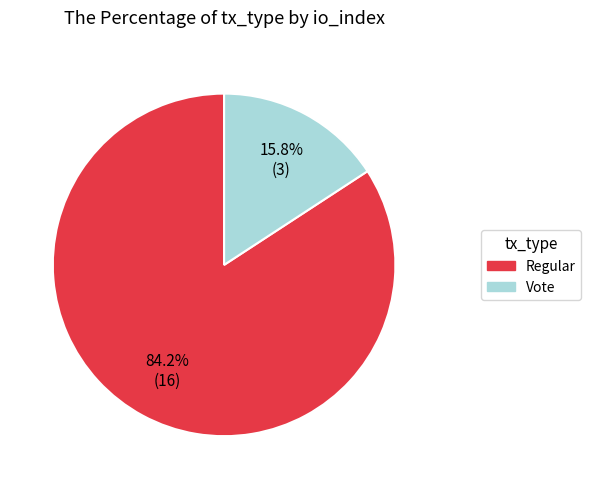

Does any single category account for the majority?

Yes